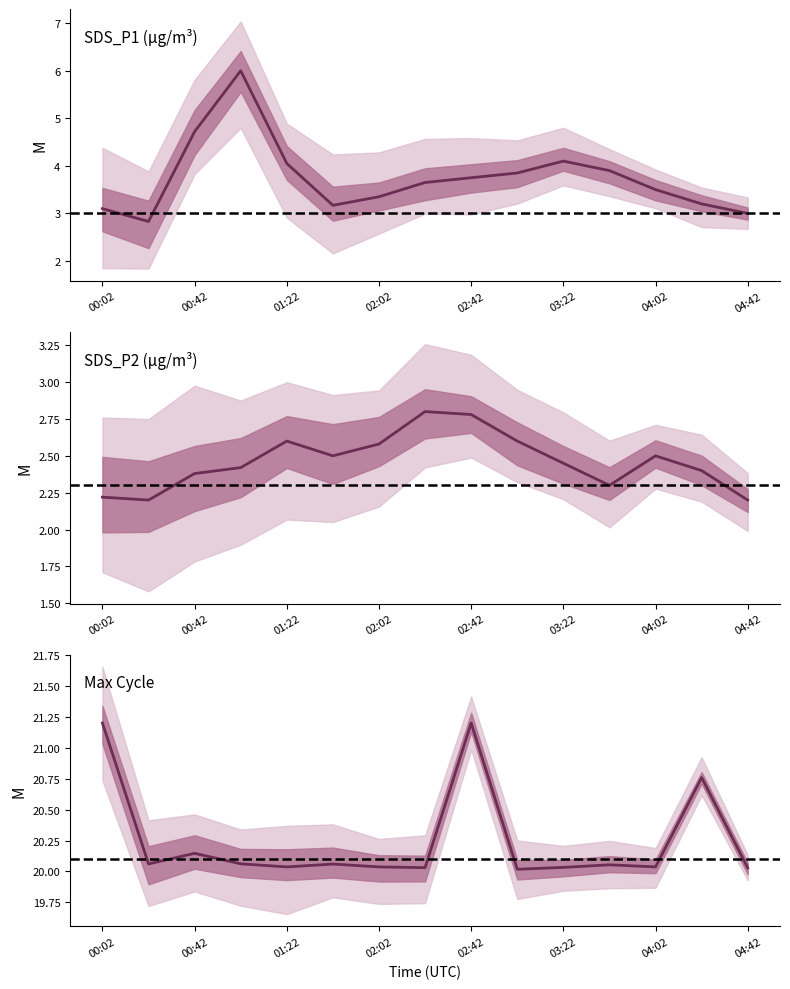

Where is Max_cycle_scaled nearest to the value 20?

03:02